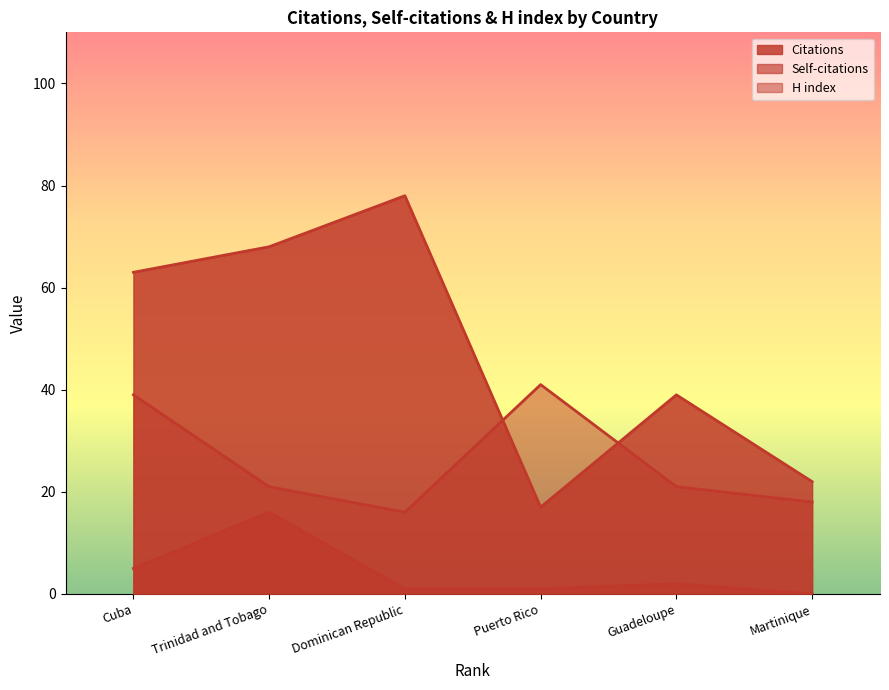

True or false: Self-citations and Citations cross at least once.

False